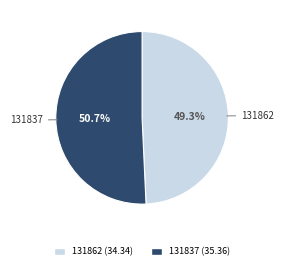

What is the total percentage of 131862 and 131837?

100.0%